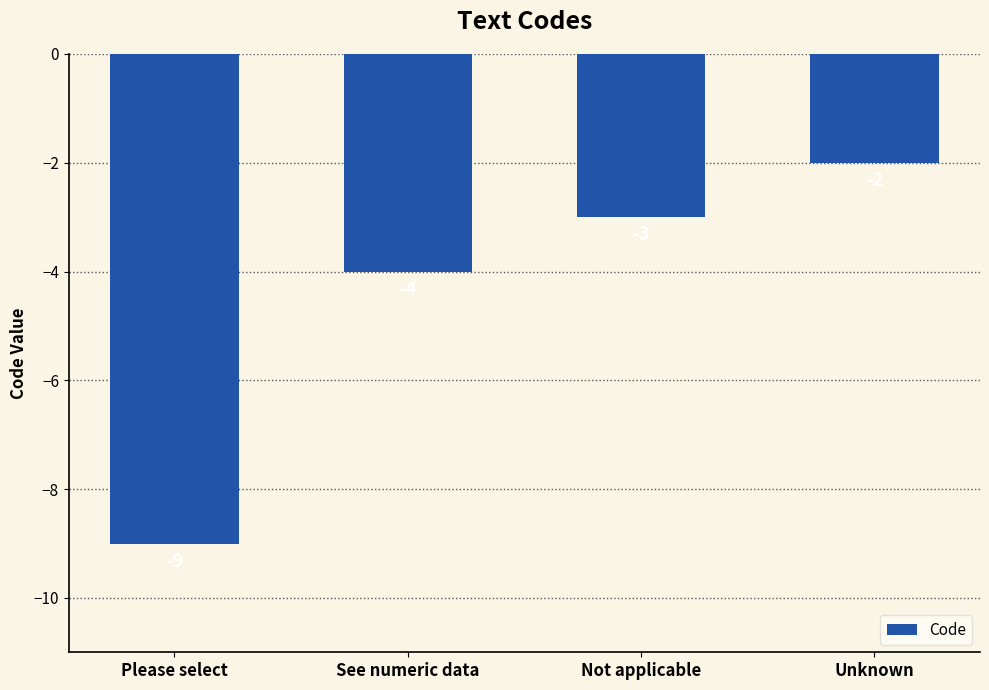

What is the average value?

-4